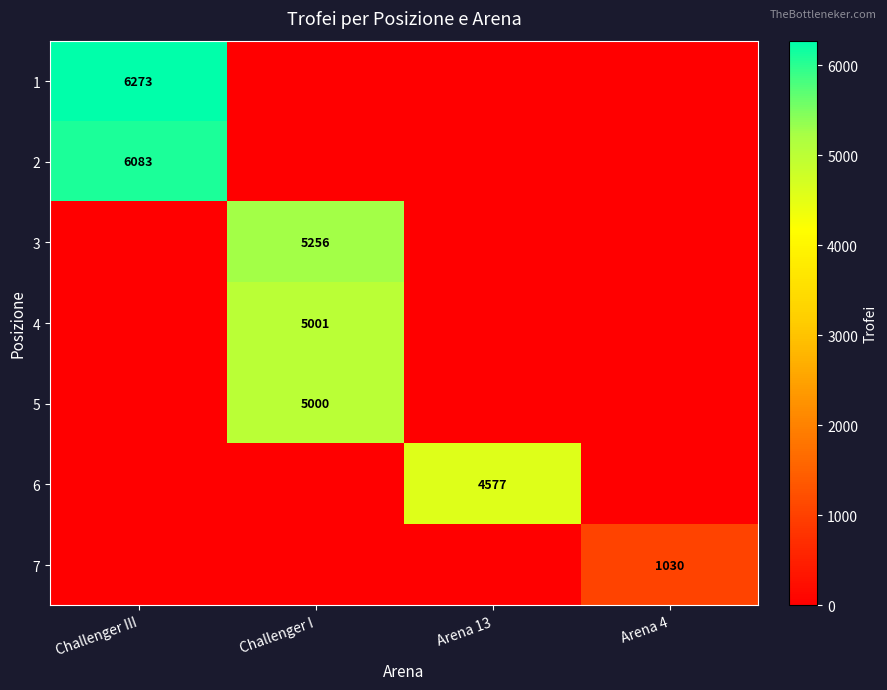

The 4 series shows 5001 at Challenger I. True or false?

True